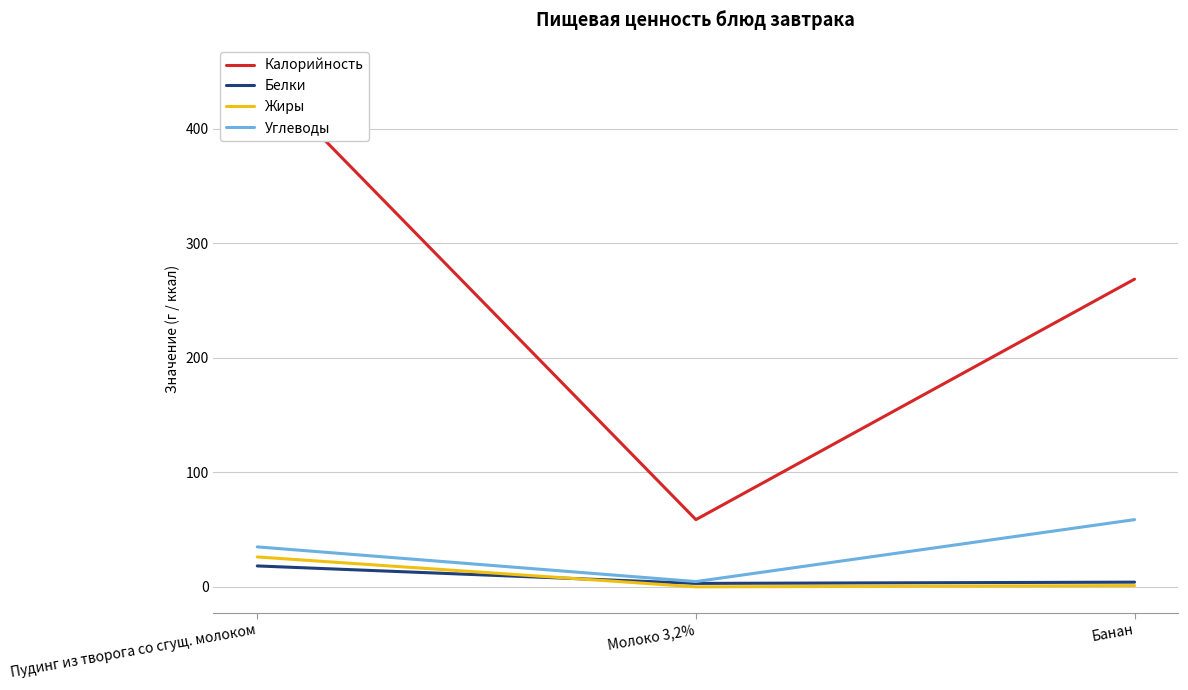

Which series has the largest total across all categories?

Калорийность